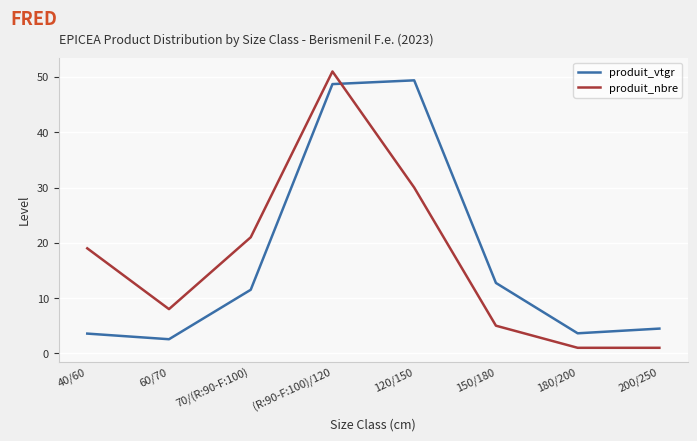

Reading right to left, transcribe all the data shown in this chart.

produit_vtgr: 4.5	3.6	12.7	49.4	48.7	11.5	2.6	3.6
produit_nbre: 1.0	1.0	5.0	30.0	51.0	21.0	8.0	19.0